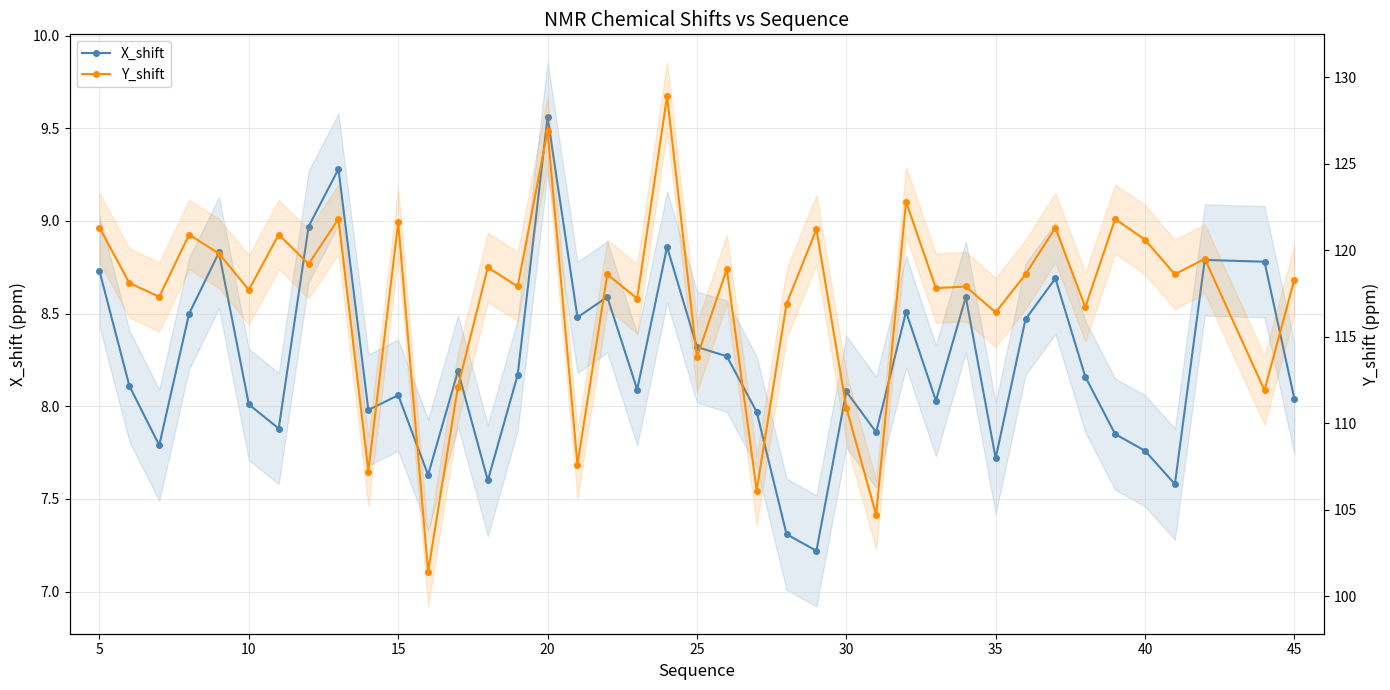

What is the difference between the second highest and minimum values in the X_shift series?

2.1